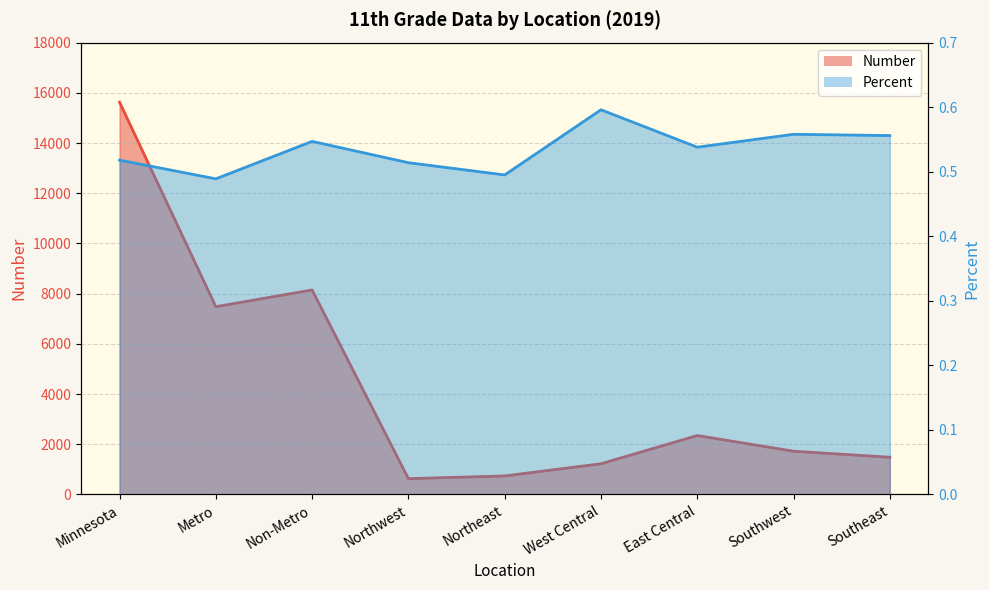

How many lines are shown in the chart?

2